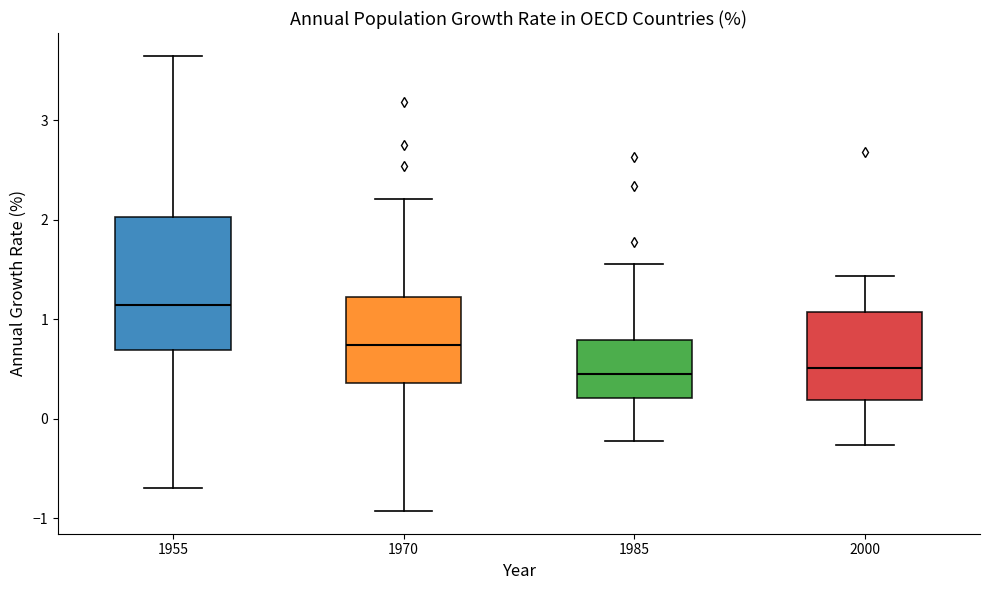

Comparing the boxes themselves (not the whiskers), which one is the tallest?

1955